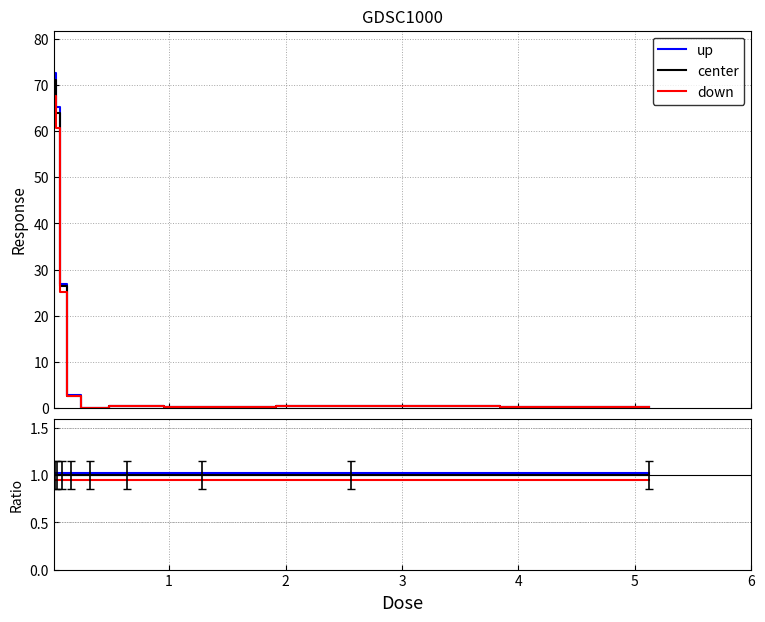

At which category does down reach its first local valley?

2